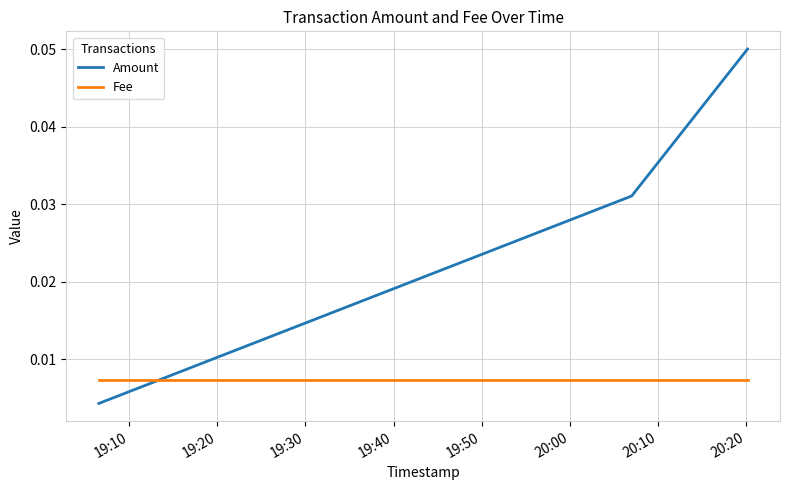

Which series has the largest total across all categories?

Amount